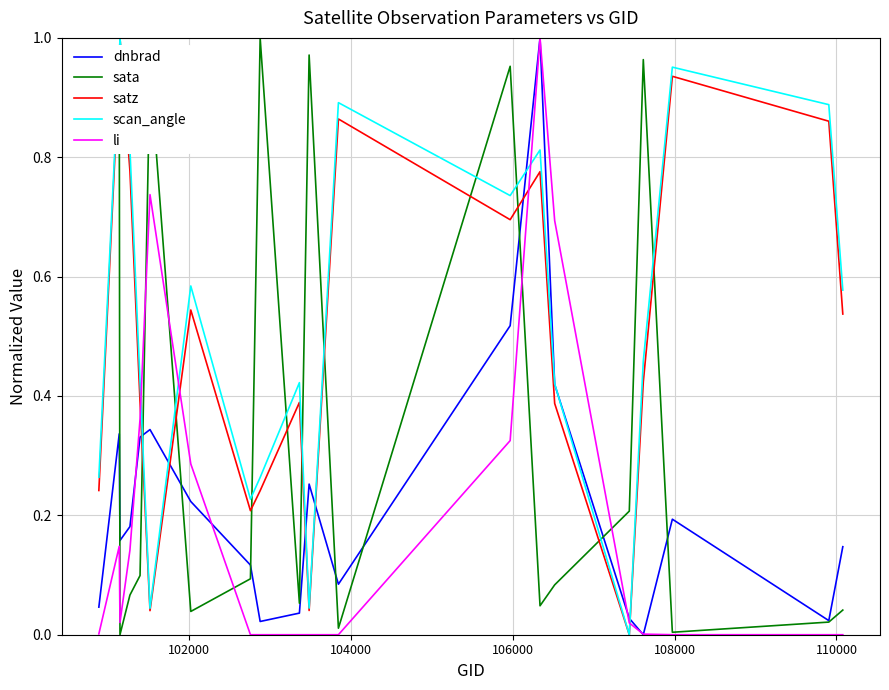

True or false: satz and dnbrad cross at least once.

True